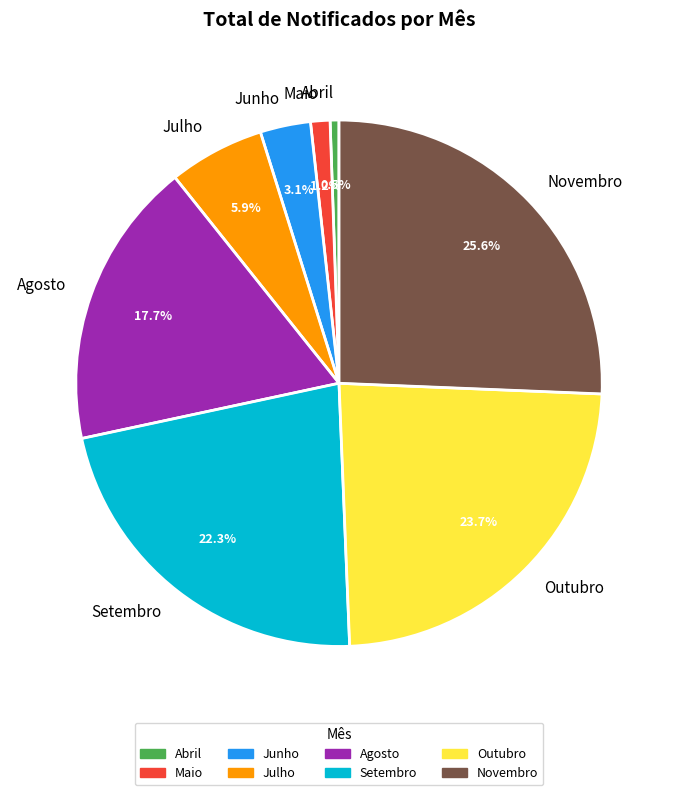

Does any single category account for the majority?

No